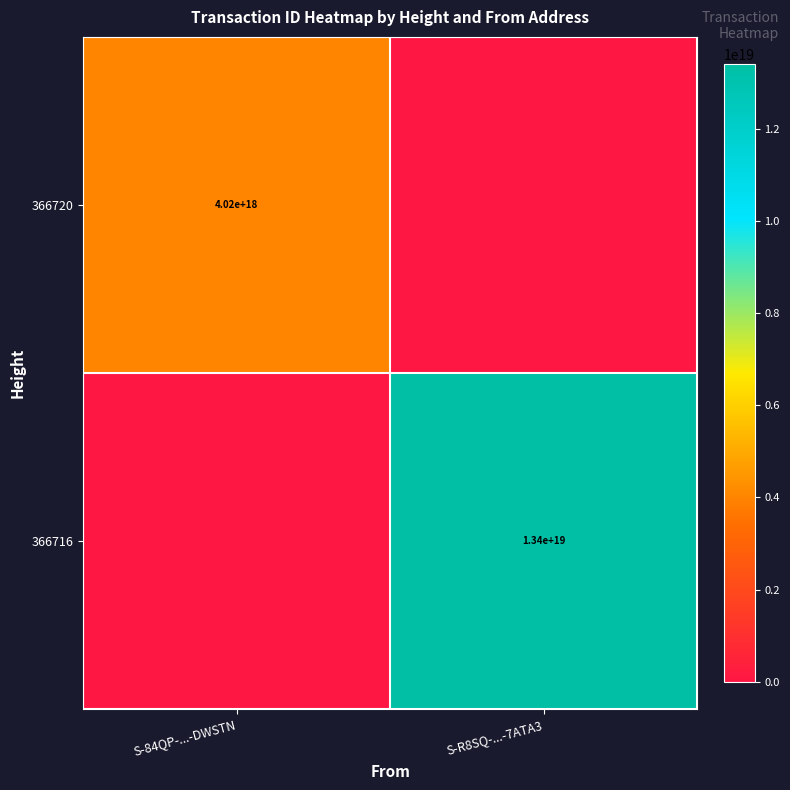

Is it true that 366720 equals 4020000000000000000 at S-84QP-...-DWSTN?

True